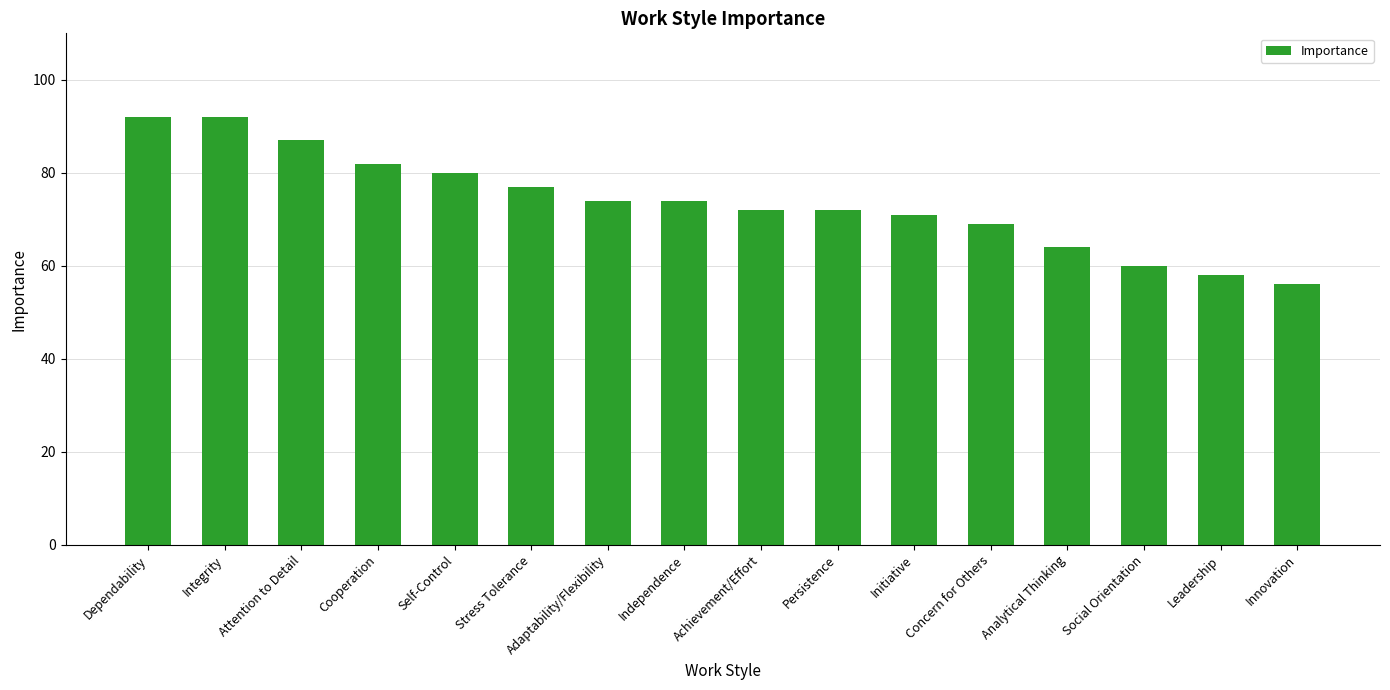

Reading left to right, what are all the values shown in this chart?

Dependability=92	Integrity=92	Attention to Detail=87	Cooperation=82	Self-Control=80	Stress Tolerance=77	Adaptability/Flexibility=74	Independence=74	Achievement/Effort=72	Persistence=72	Initiative=71	Concern for Others=69	Analytical Thinking=64	Social Orientation=60	Leadership=58	Innovation=56